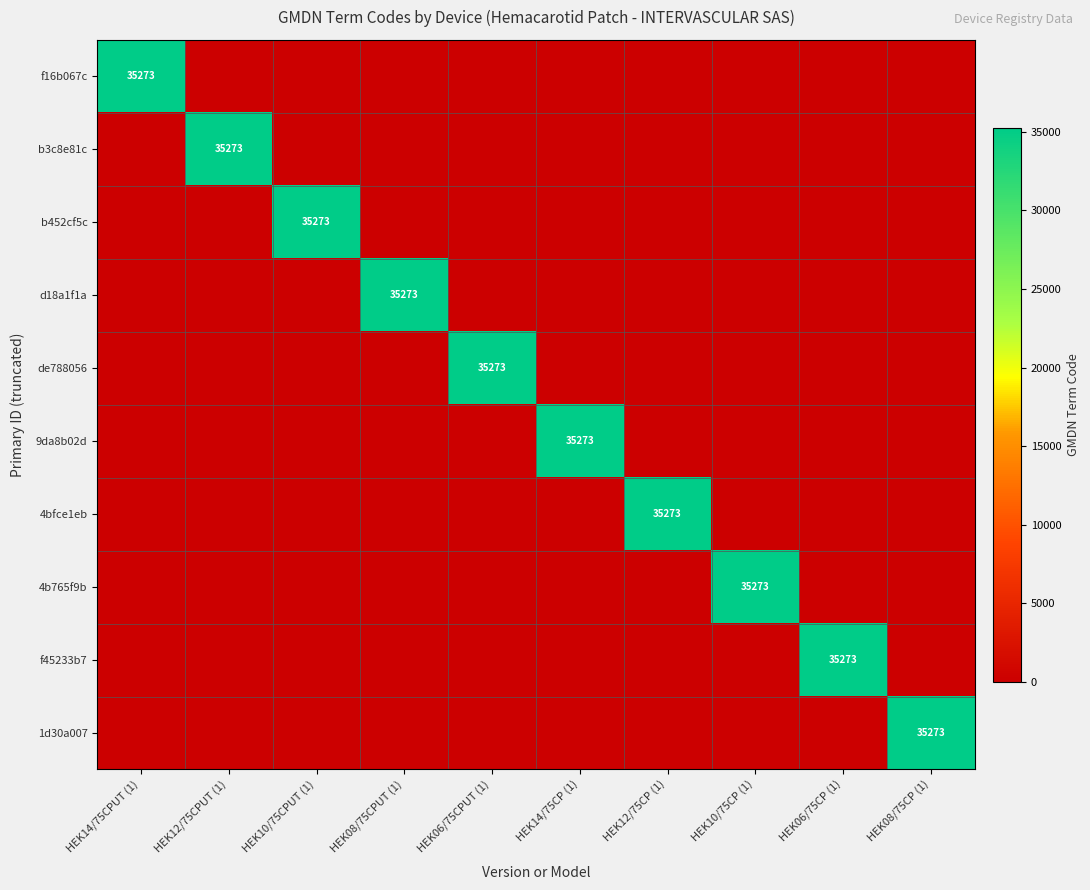

At which category is the sum across all series the highest?

HEK14/75CPUT (1)